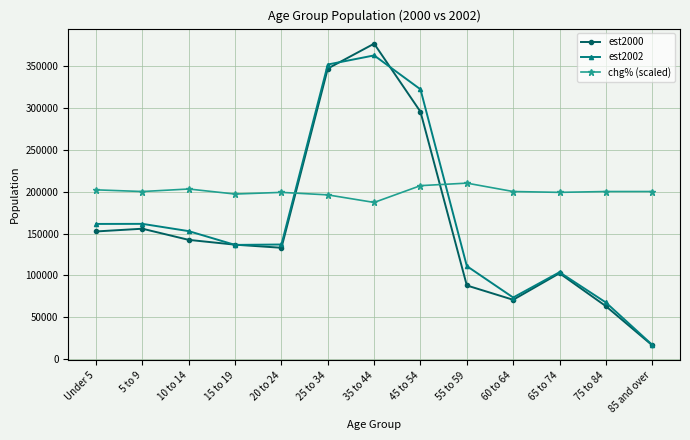

Does the chart display data point markers on the line(s)?

Yes